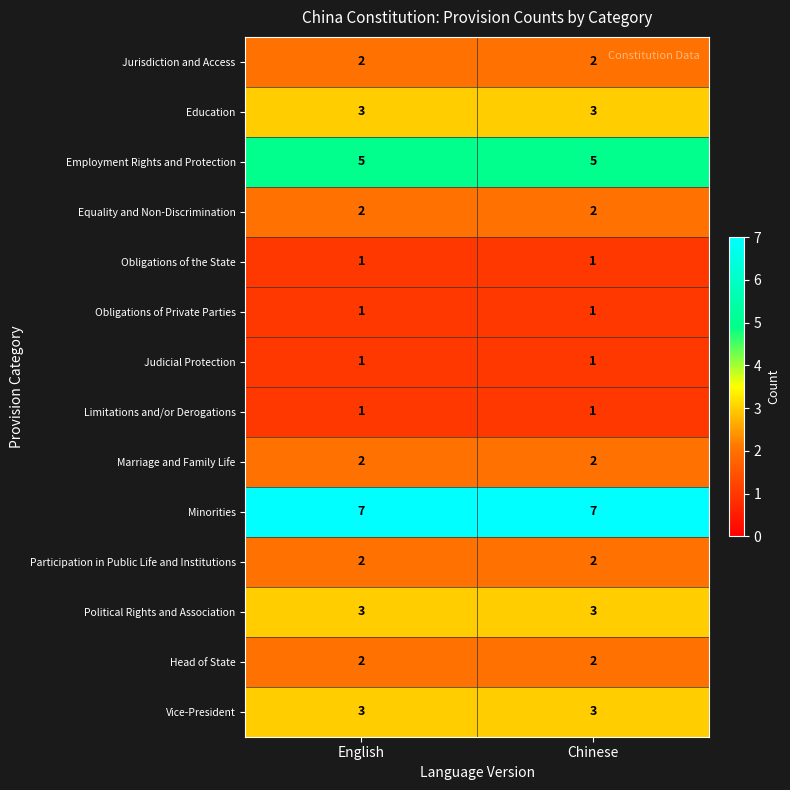

What is the total value across all series at Chinese?

35